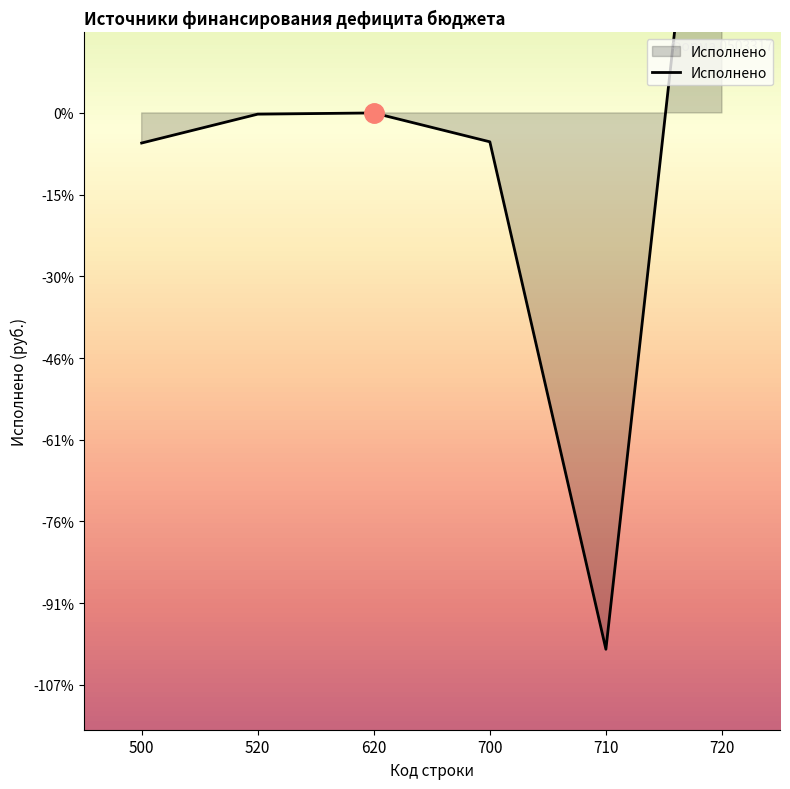

Where is the first local minimum?

710